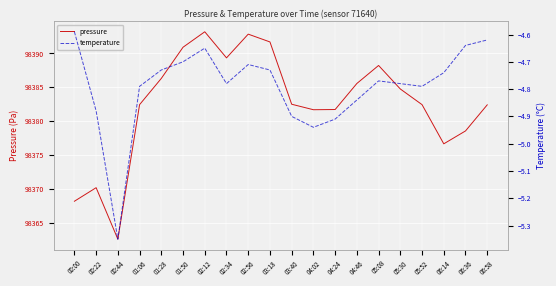

At 05:08, list the series in order from largest to smallest.

pressure, temperature